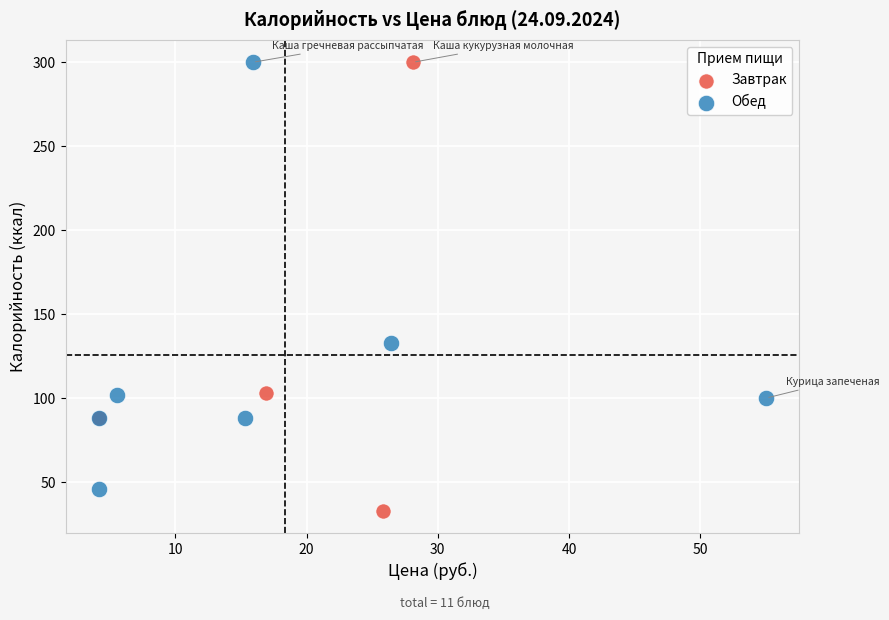

Which series reaches the minimum Y coordinate?

Завтрак